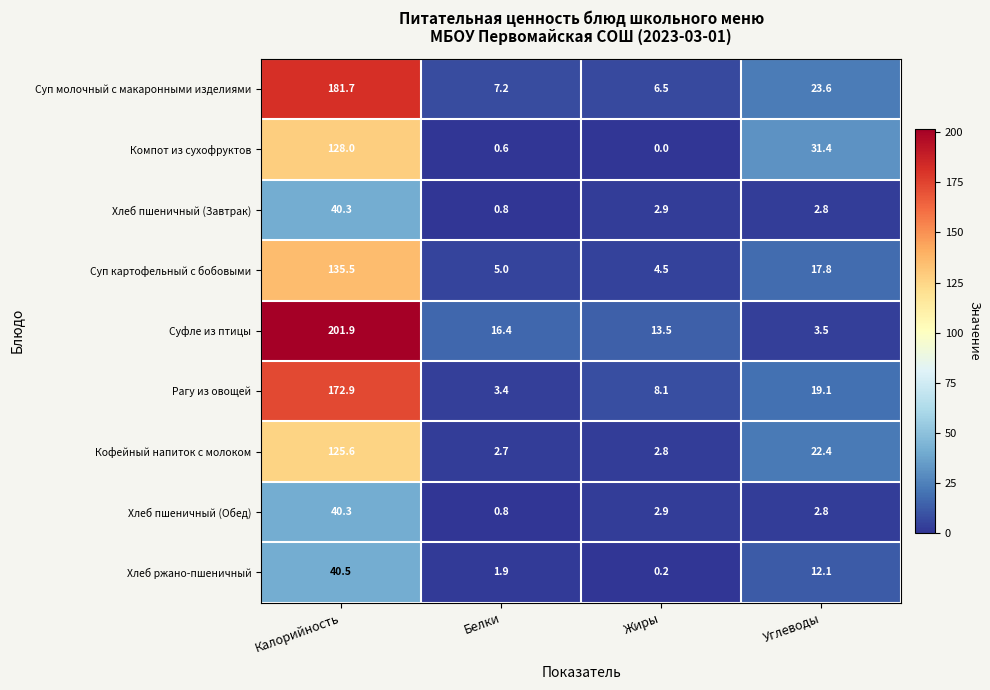

Count the number of data series in this chart.

9